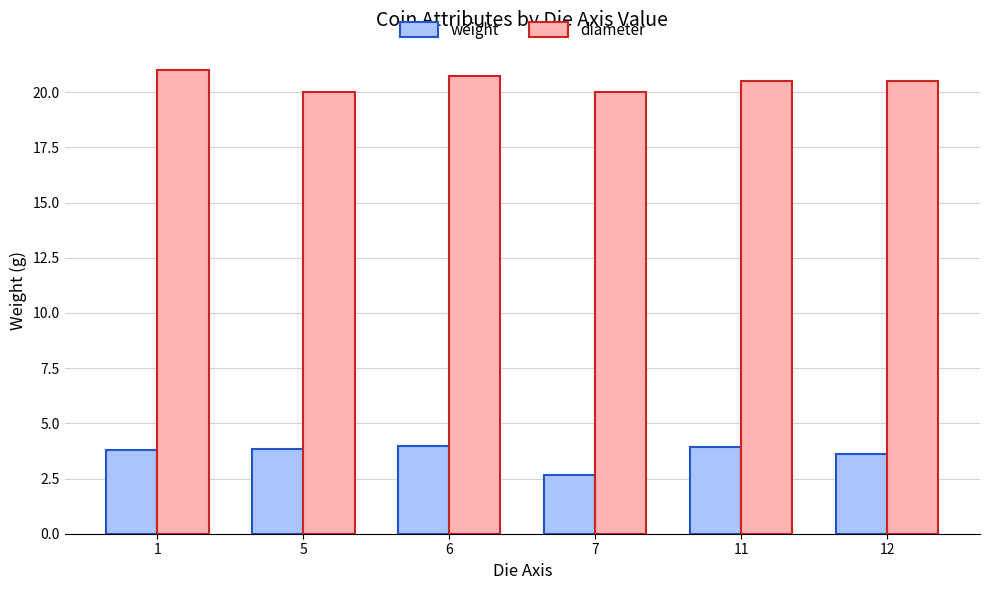

What is the sum of all diameter values?

122.8